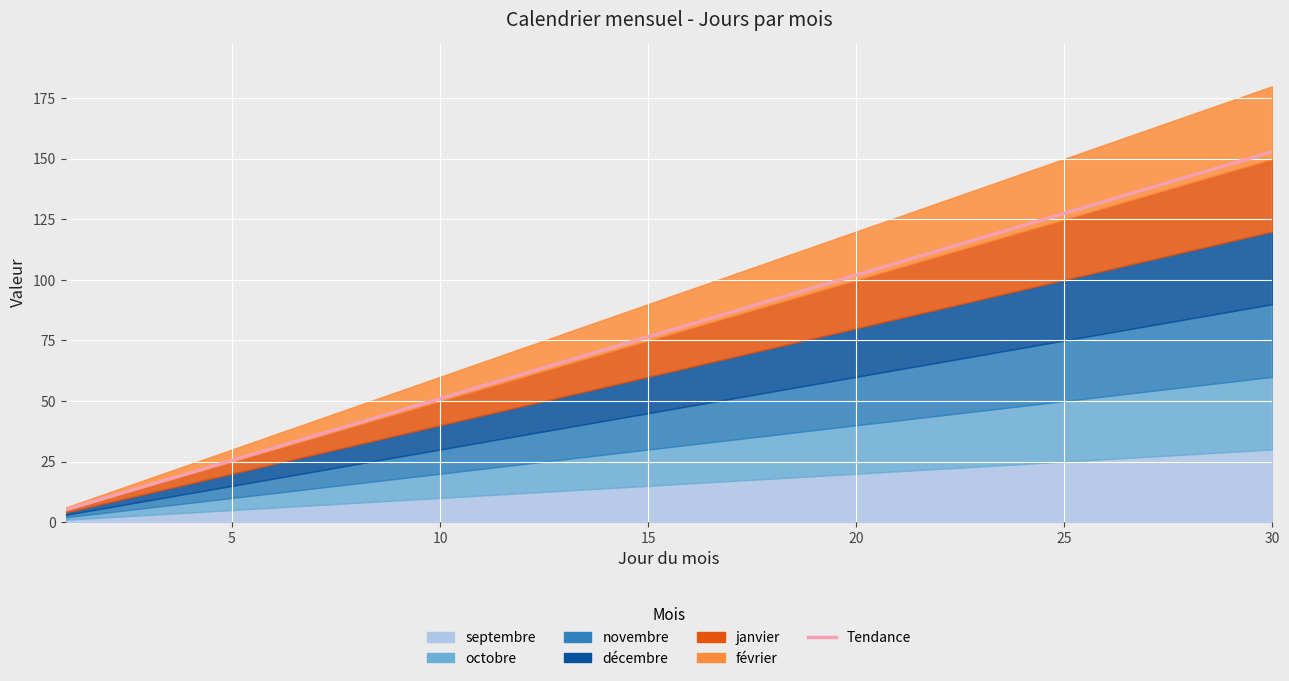

What is the smallest value displayed?

5.1